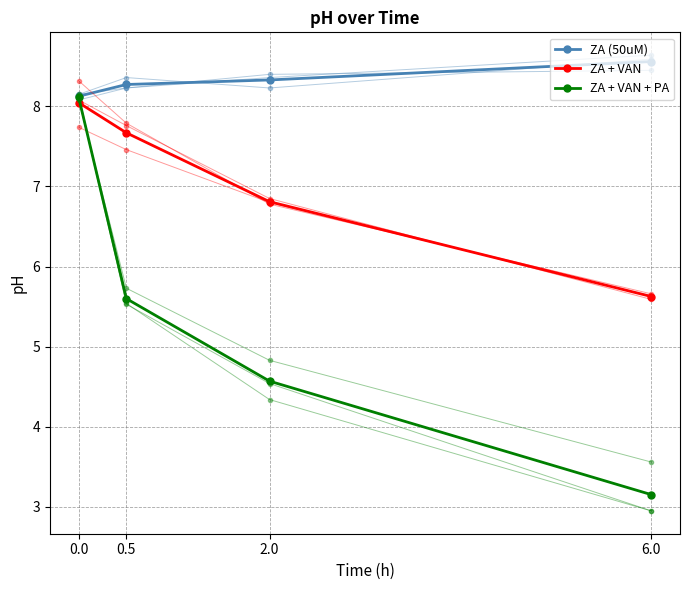

Between 6.0 and 0.0, which is larger?

6.0